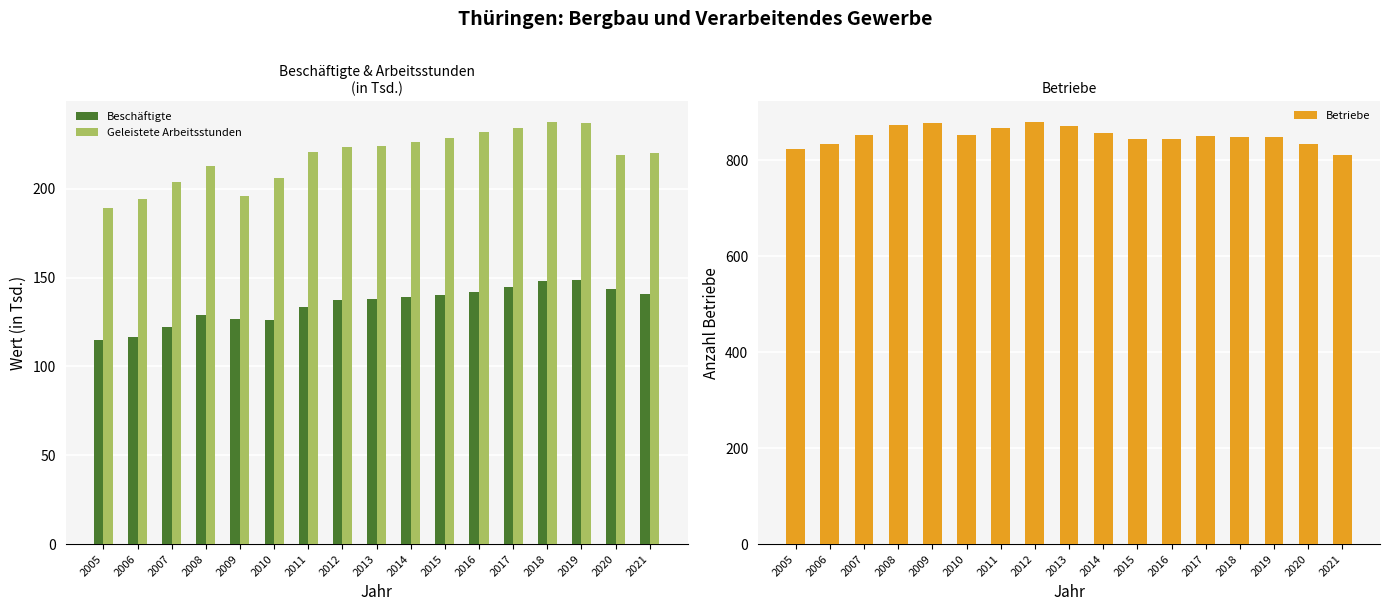

Which series has the largest range (max minus min)?

Betriebe